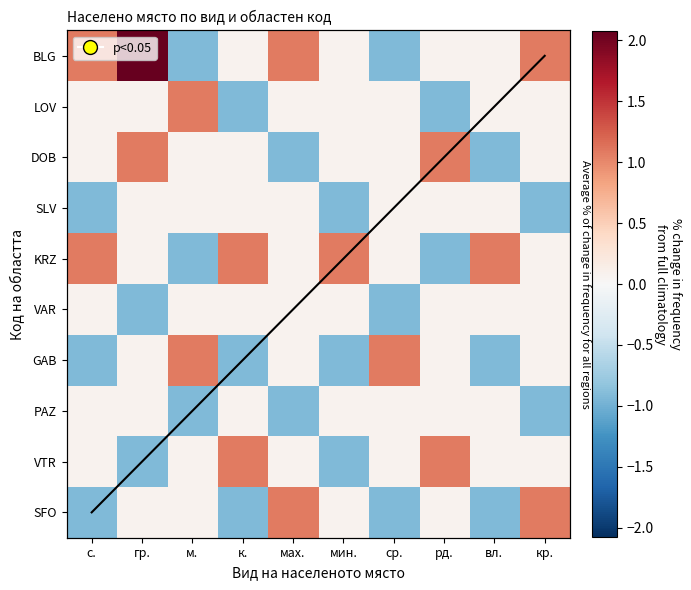

What is the sum of the VAR values at вл. and кр.?

0.2